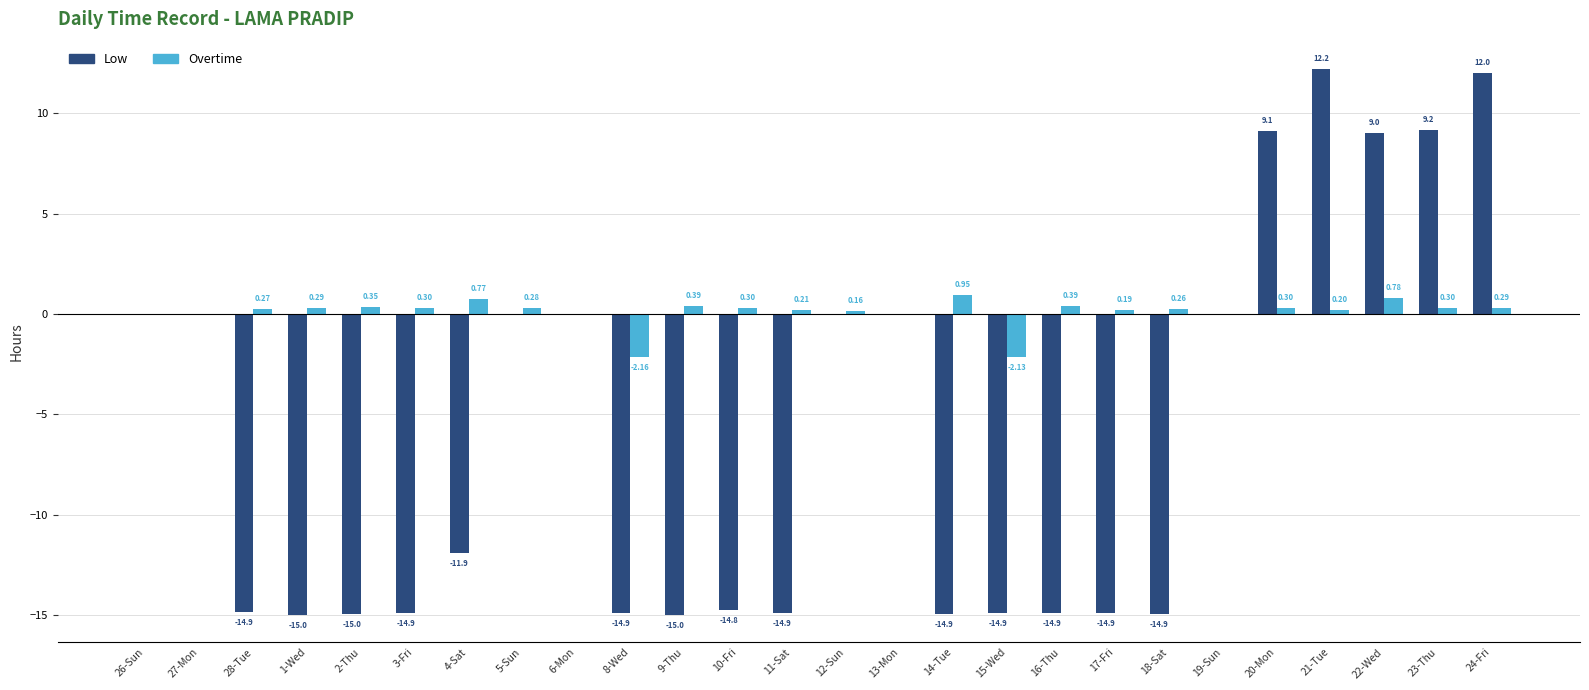

Which series has the largest total across all categories?

Overtime